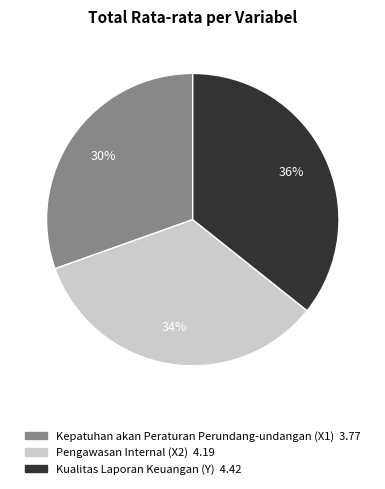

Rank the categories by value from highest to lowest.

Kualitas Laporan Keuangan (Y), Pengawasan Internal (X2), Kepatuhan akan Peraturan Perundang-undangan (X1)